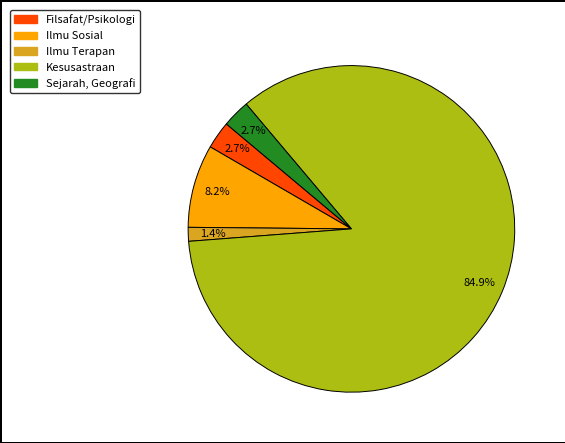

Does Ilmu Terapan represent more than half of the total?

No